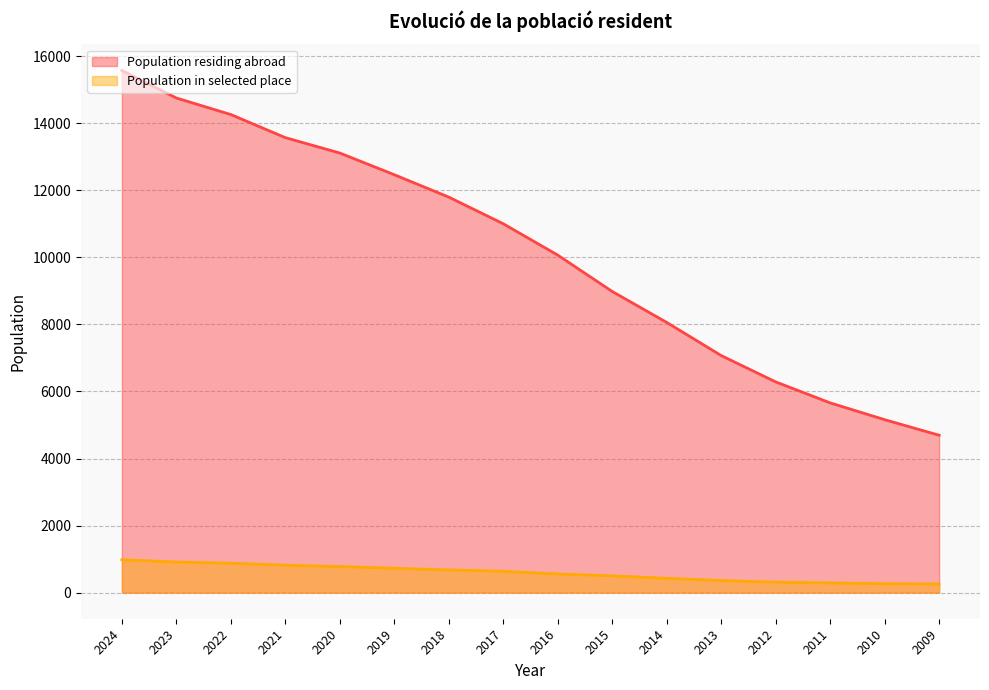

What is the lowest value of the Population in selected place series?

257